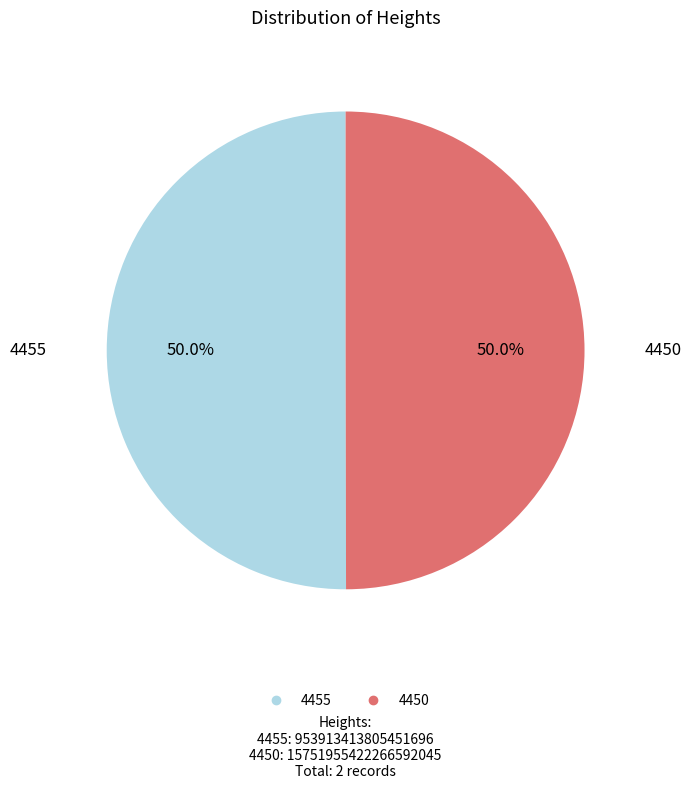

What percentage is the 4455 slice, to the nearest percent?

50%